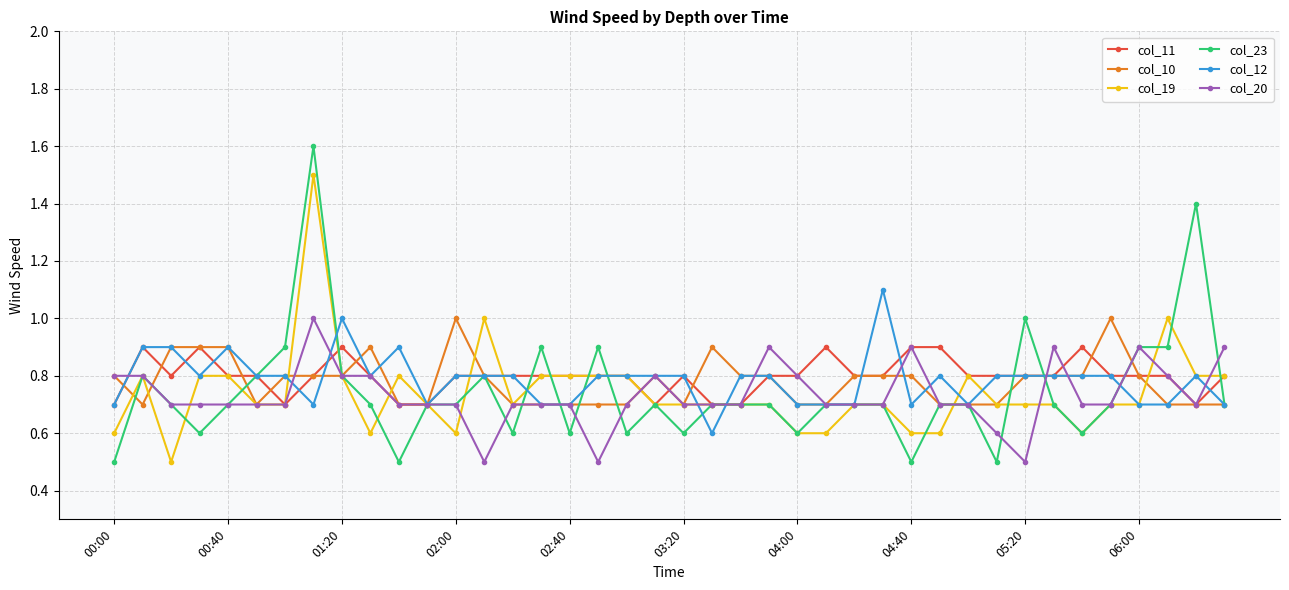

Which series has the widest spread of values?

col_23